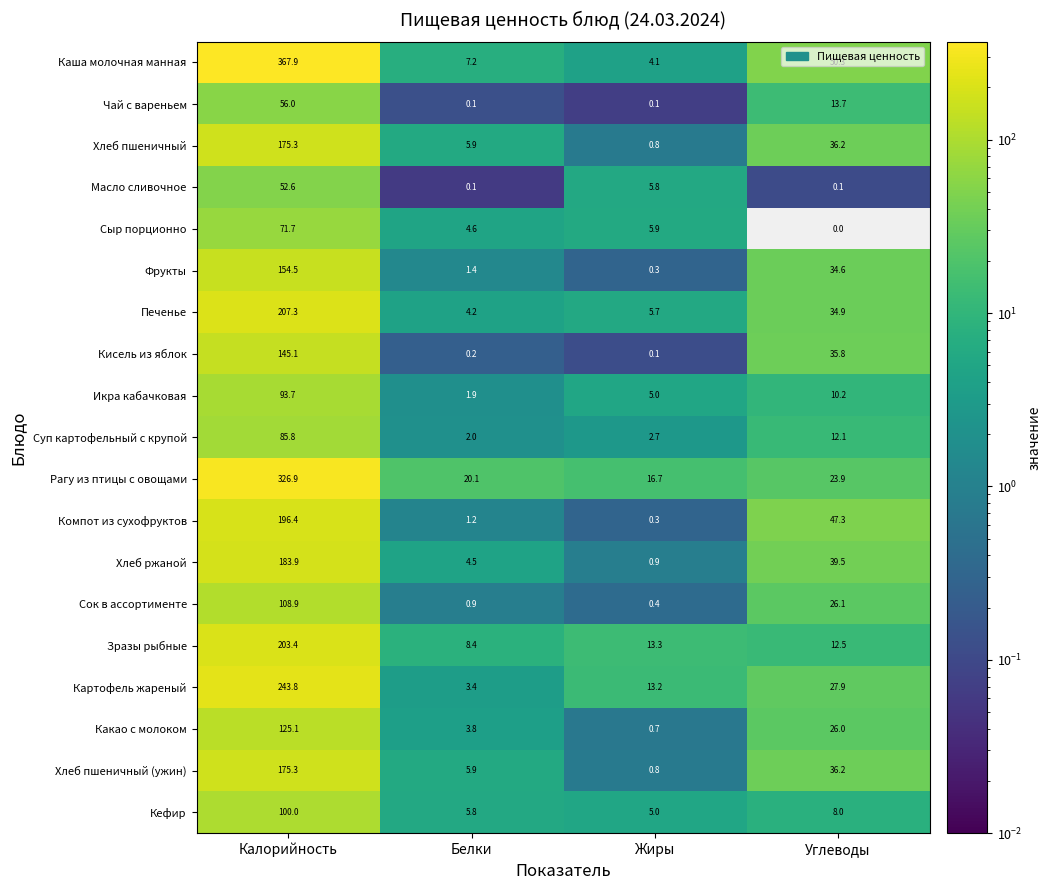

How many data points in Картофель жареный are above 27?

2